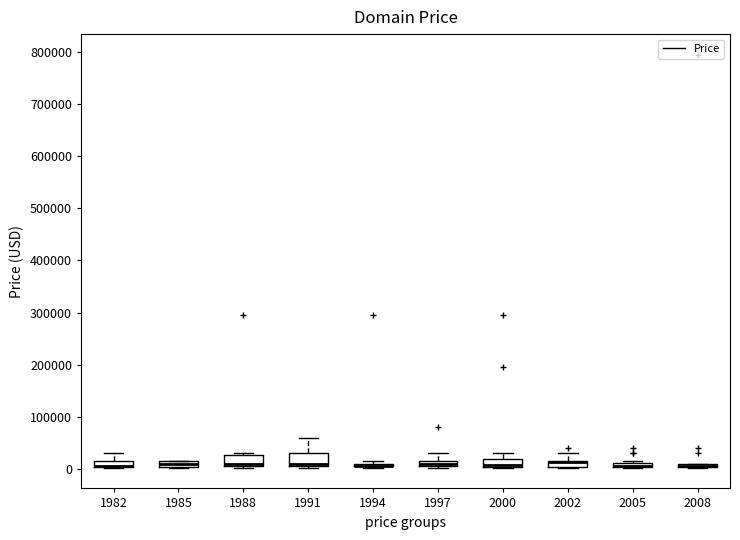

Where is the upper edge of the box at x = 1997 on the y-axis? The values are not printed on the chart, so give them approximately, as read against the axis.

10000